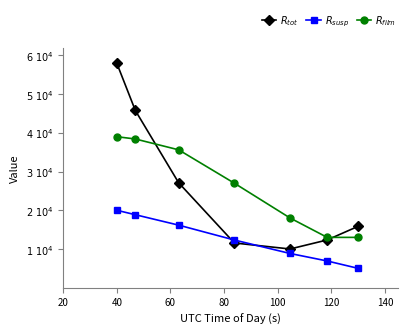

Is this an area chart (filled region under the line)?

No